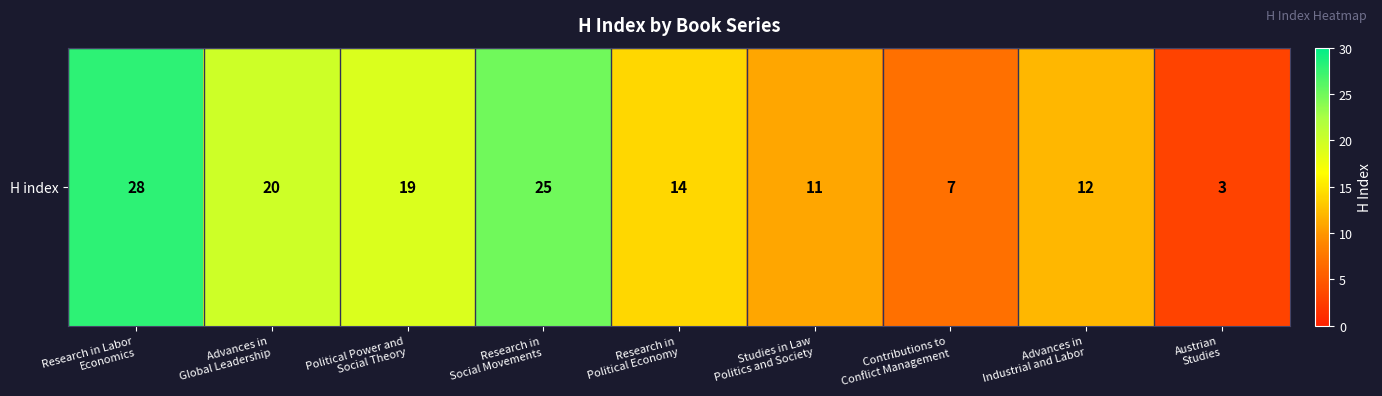

Rank the categories by value from highest to lowest.

Research in Labor
Economics, Research in
Social Movements, Advances in
Global Leadership, Political Power and
Social Theory, Research in
Political Economy, Advances in
Industrial and Labor, Studies in Law
Politics and Society, Contributions to
Conflict Management, Austrian
Studies